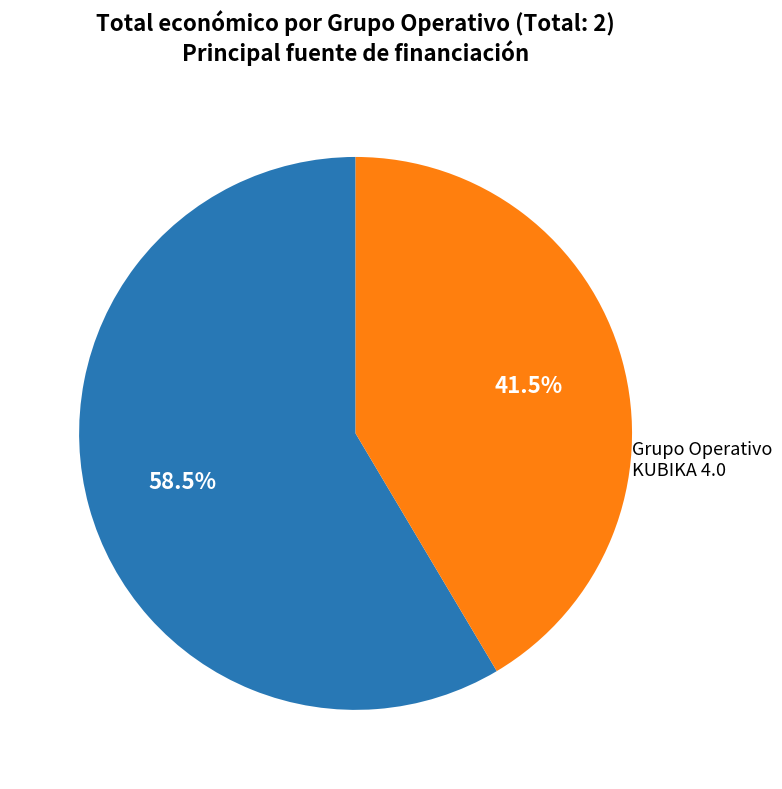

Is there any slice that represents more than half of the pie?

Yes